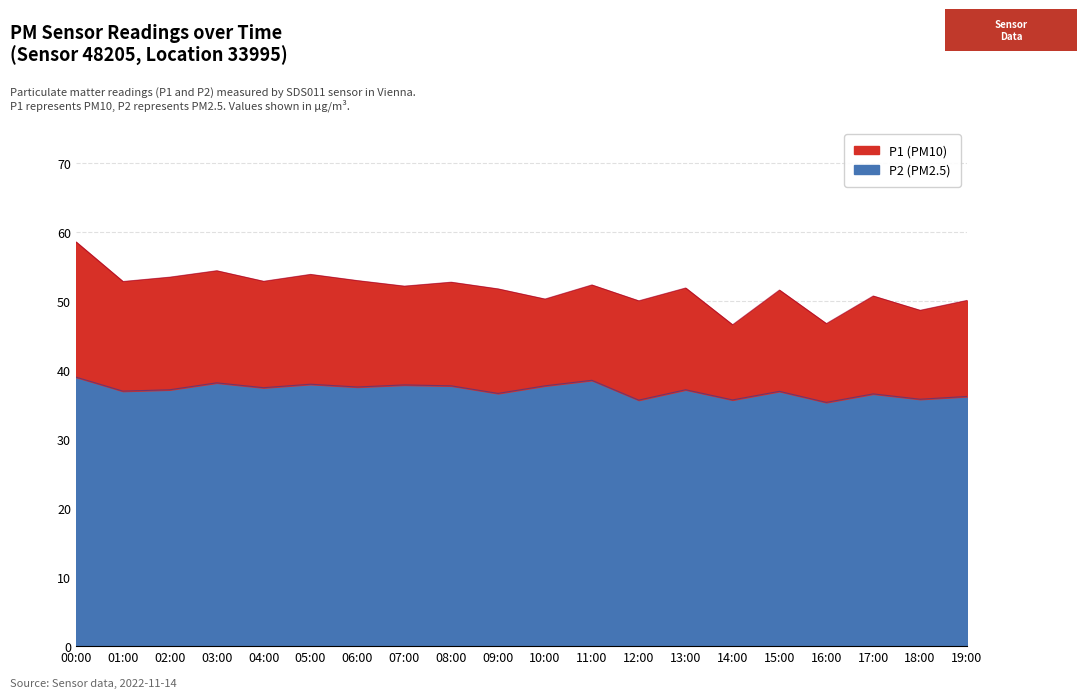

What is the label of the 13th point from the left?

12:00